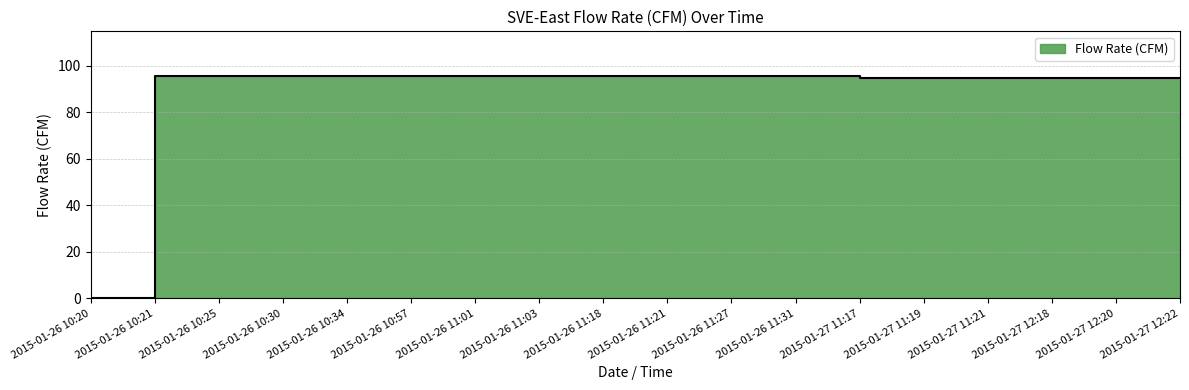

What is the ratio of the value at 2015-01-26 10:34 to the value at 2015-01-27 11:21?

1.0